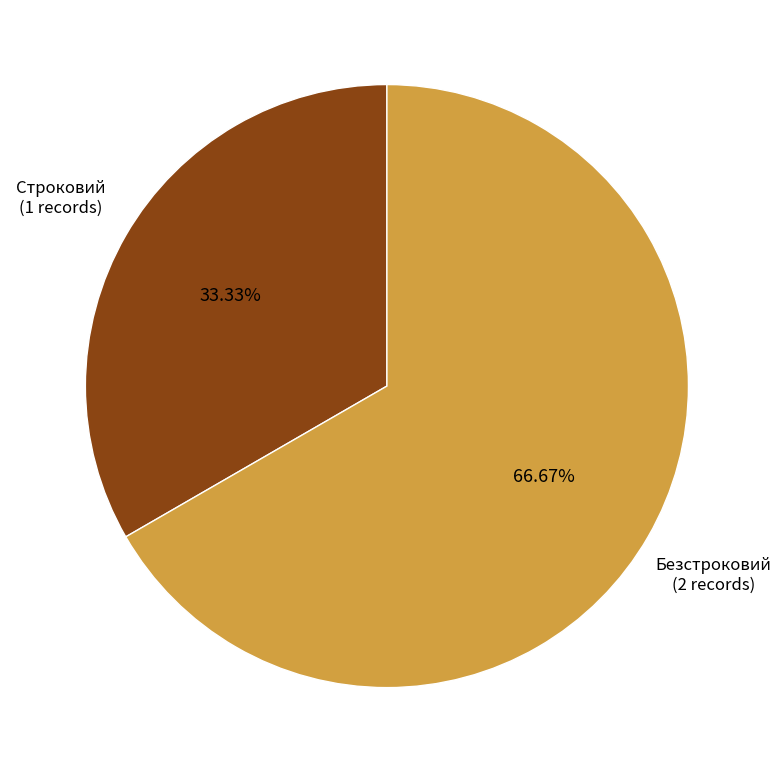

Is there a majority slice in this chart?

Yes